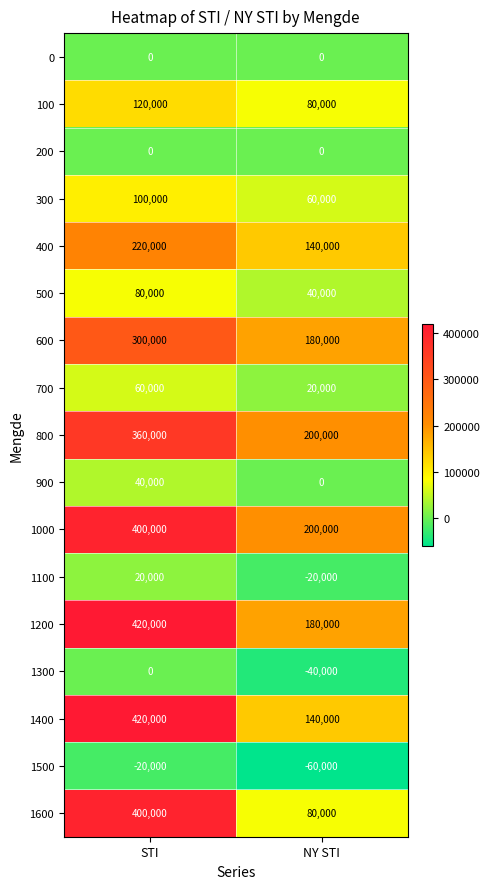

At which category does the chart reach its minimum across all series?

NY STI